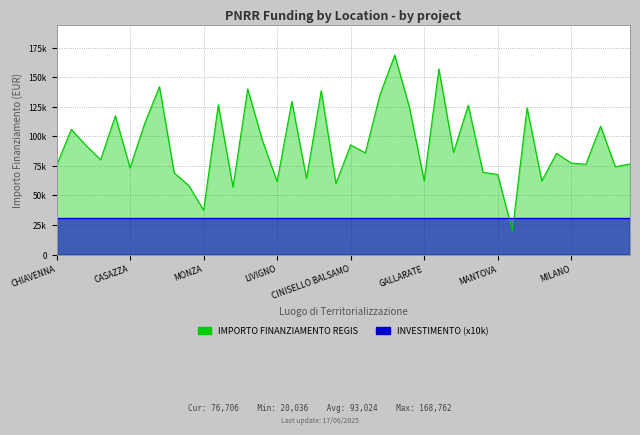

Between BOVISIO-MASCIAGO and CREMONA, which is larger?

BOVISIO-MASCIAGO